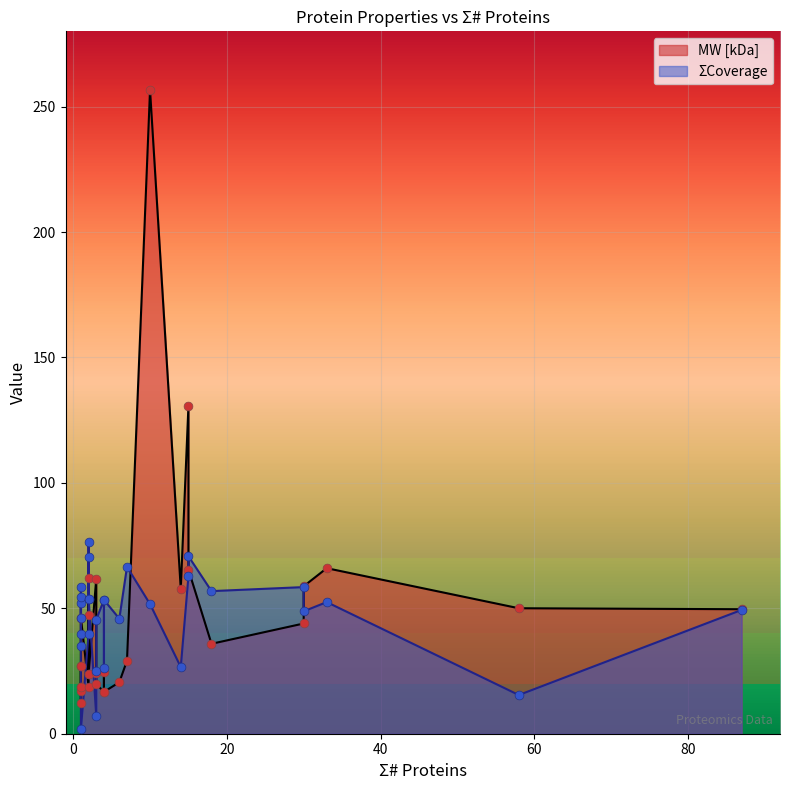

Is the value of MW [kDa] at 2 greater than the value of ΣCoverage at 2?

No